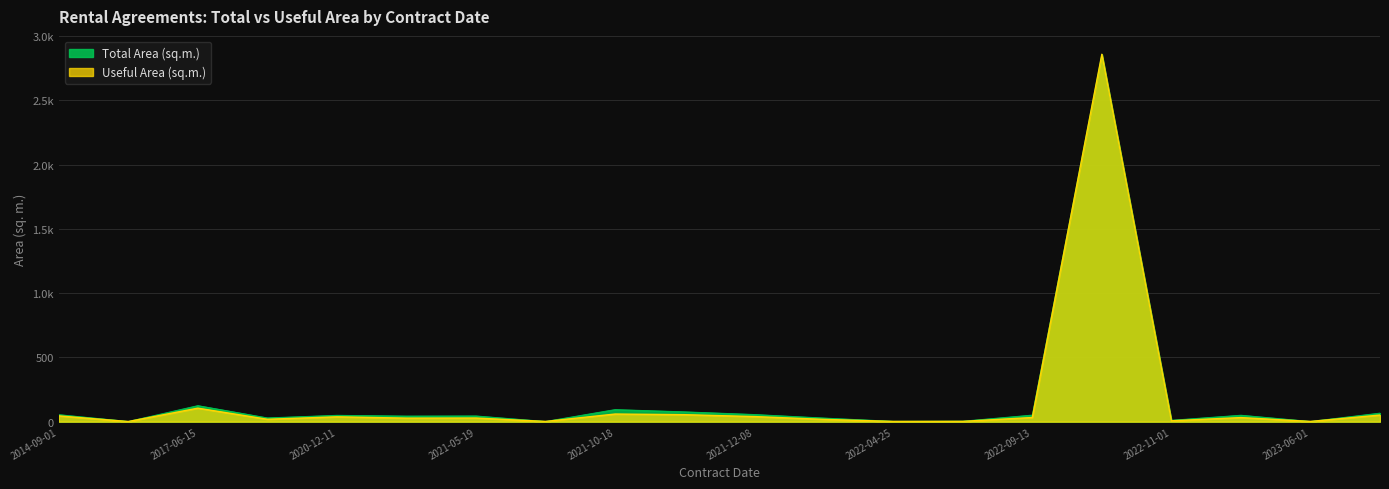

Does the chart have visible grid lines?

Yes